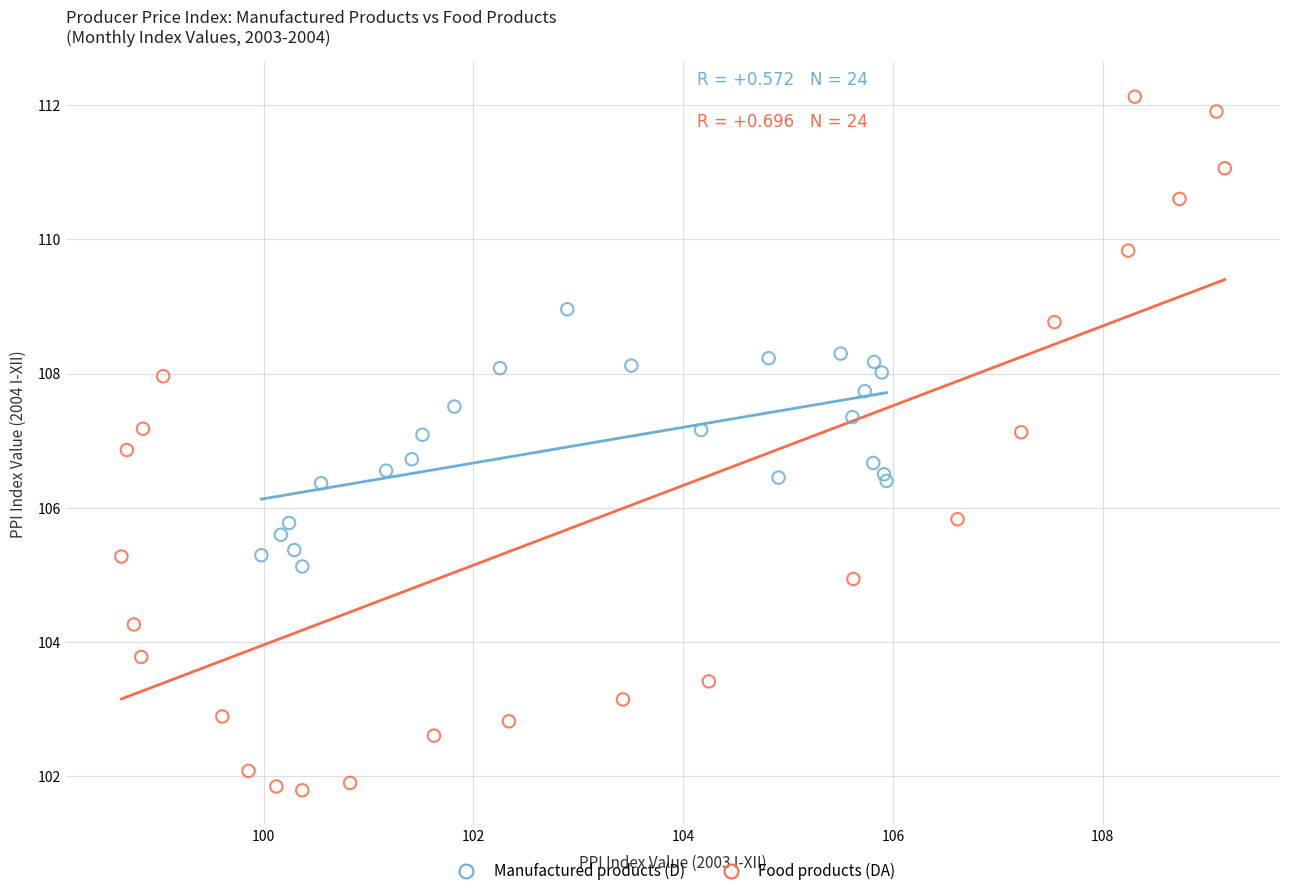

Which series has the widest spread of Y values?

Food products (DA)